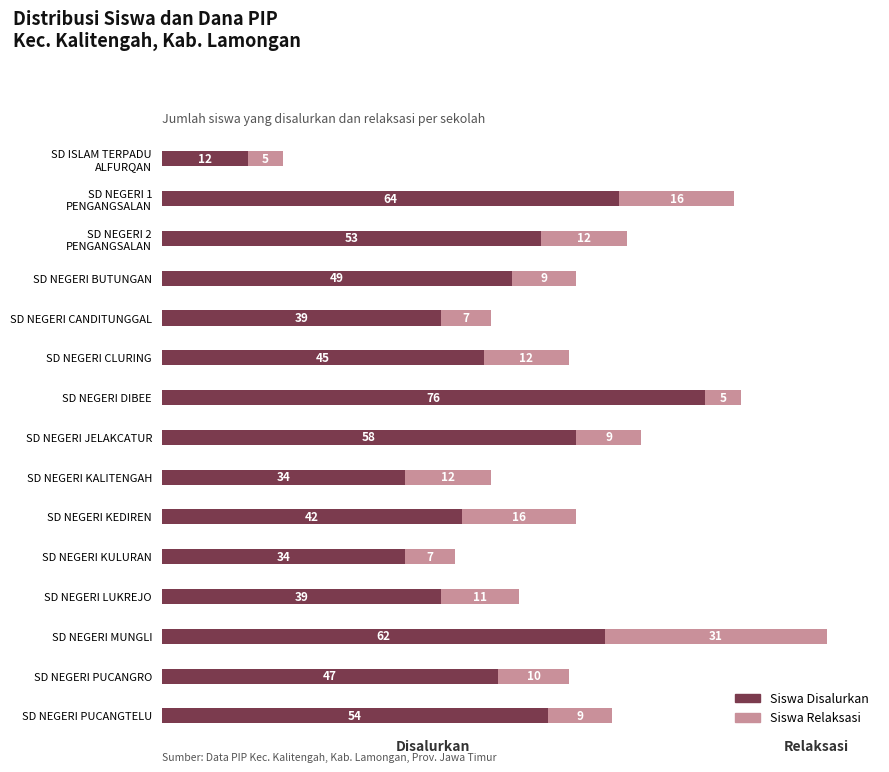

What is the total value across all series at SD NEGERI PUCANGTELU?

63